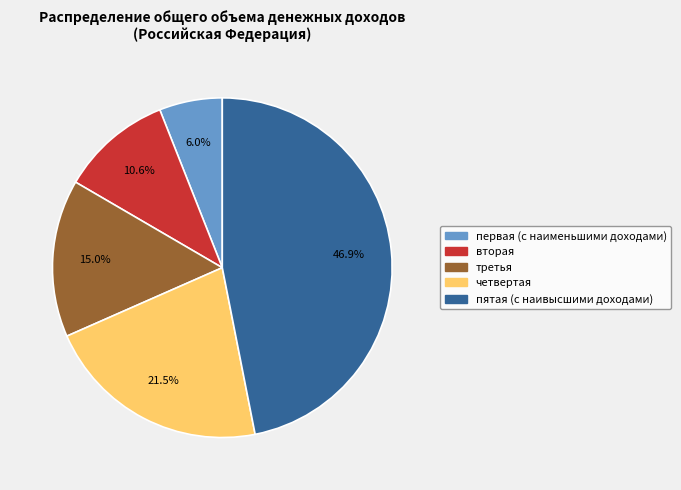

What portion of the pie excludes вторая?

89.4%